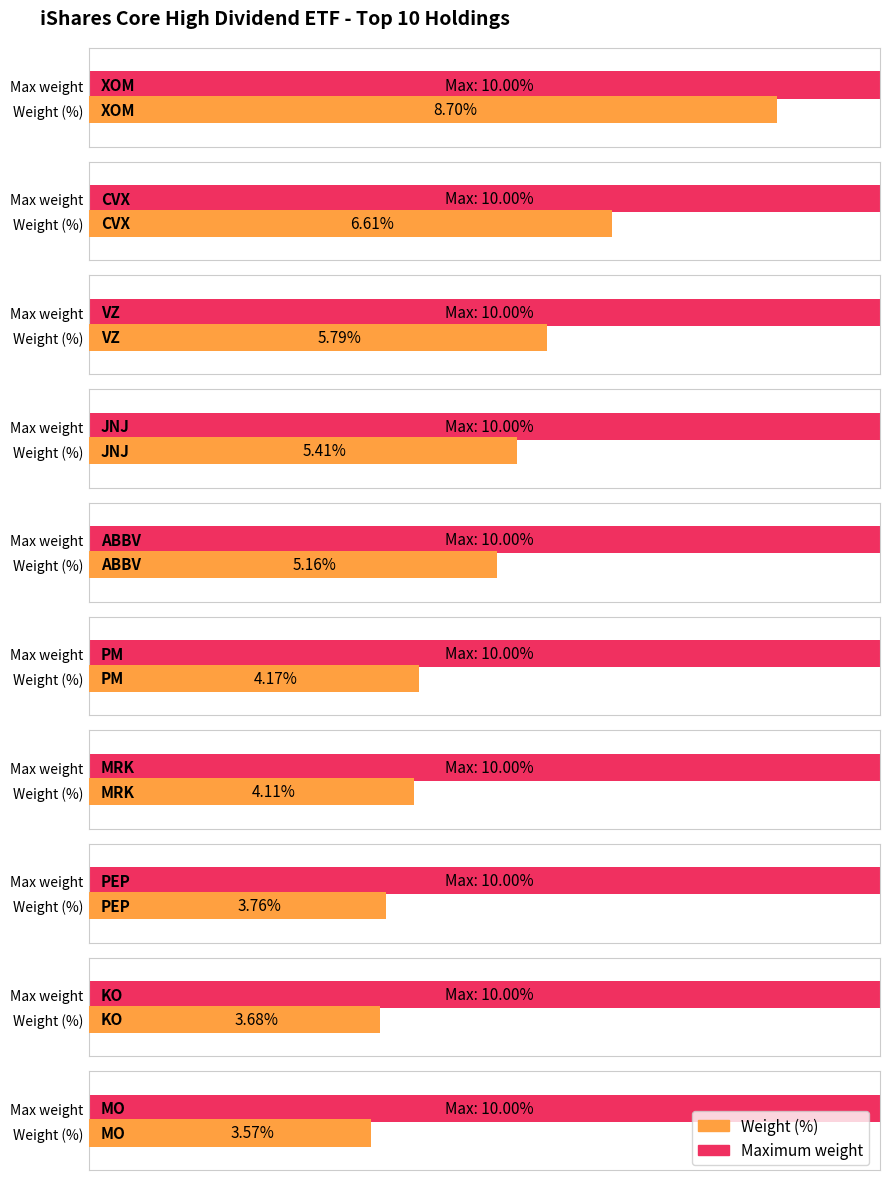

What is the difference between the maximum and second lowest values?

5.0